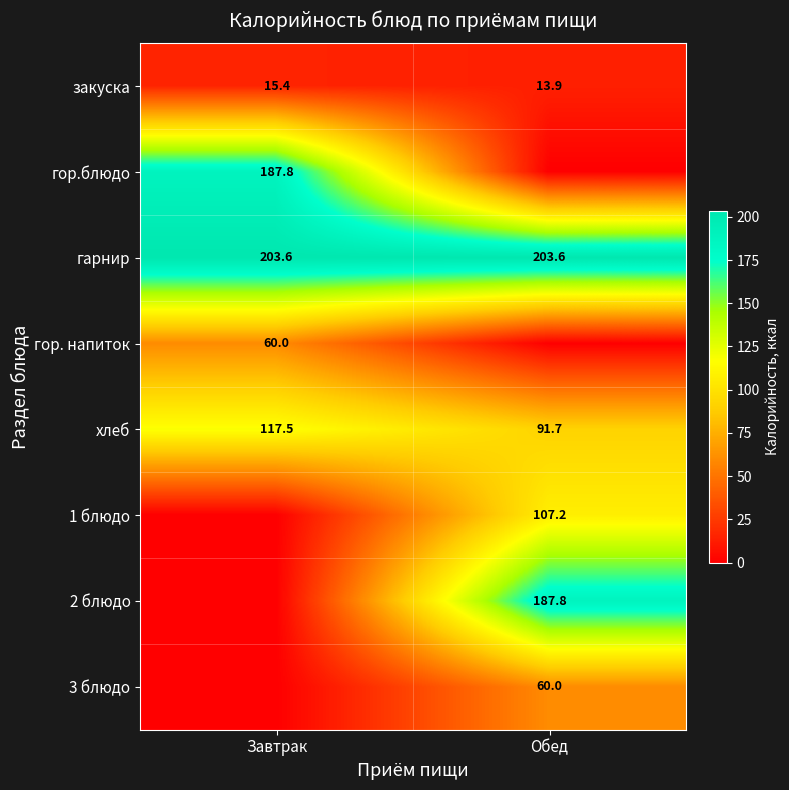

What is the difference between the закуска values at Обед and Завтрак?

1.5